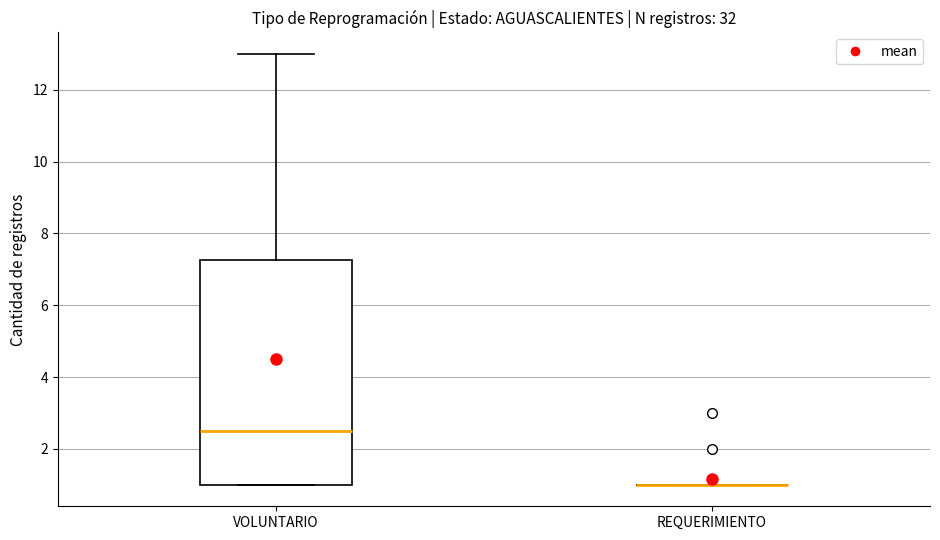

Reading left to right, read every box against the y-axis: the position of its median line, the range the box covers, and the ends of its whiskers. The values are not printed on the chart, so give them approximately, as read against the axis.

VOLUNTARIO: median 2.6, box 1.0 to 7.2, whiskers 1.0 to 13.0
REQUERIMIENTO: box collapsed to a line at 1.0, whiskers 1.0 to 1.0